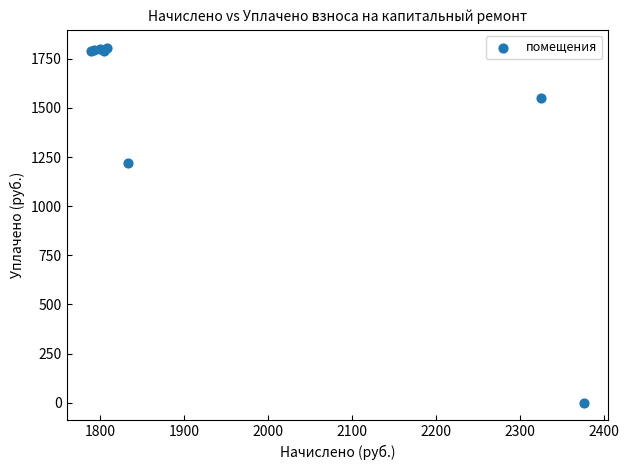

What Y value in the scatter plot is closest to 903?

1222.0